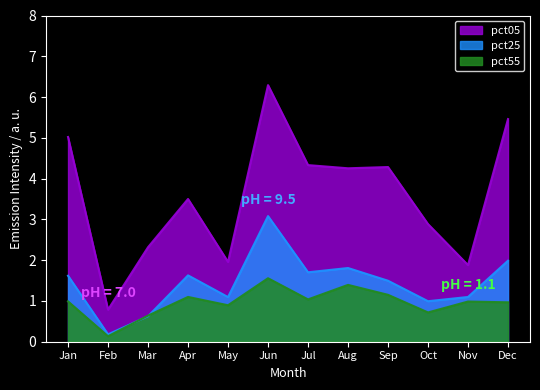

Reading left to right, extract all data points from this chart.

pct05: 5.0	0.8	2.3	3.5	2.0	6.3	4.3	4.3	4.3	2.9	1.9	5.5
pct25: 1.6	0.2	0.6	1.6	1.1	3.1	1.7	1.8	1.5	1.0	1.1	2.0
pct55: 1.0	0.1	0.6	1.1	0.9	1.6	1.0	1.4	1.2	0.7	1.0	1.0